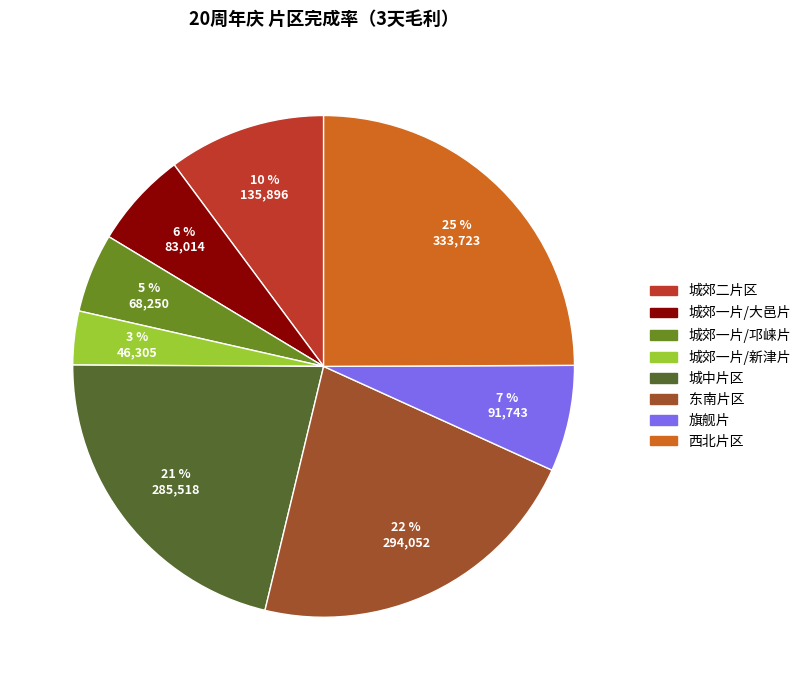

Is there any slice that represents more than half of the pie?

No